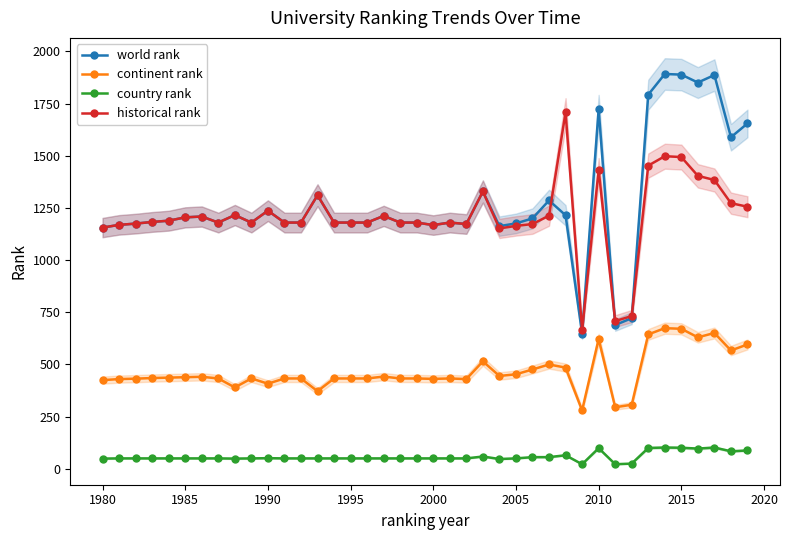

What is the average value of the historical rank series?

1211